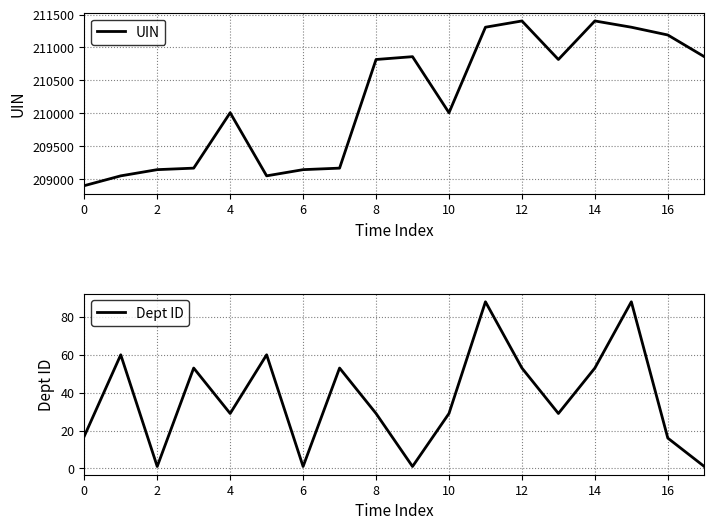

What is the maximum value shown in the chart?

211402